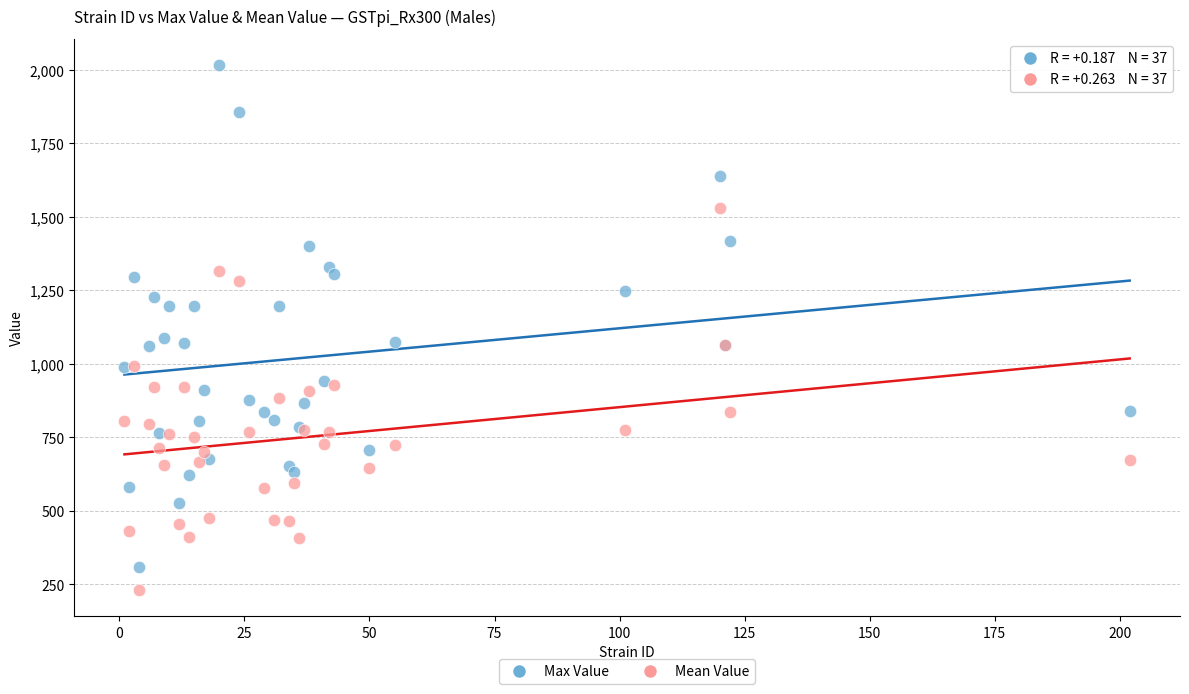

Which series contains the highest Y value?

Max Value